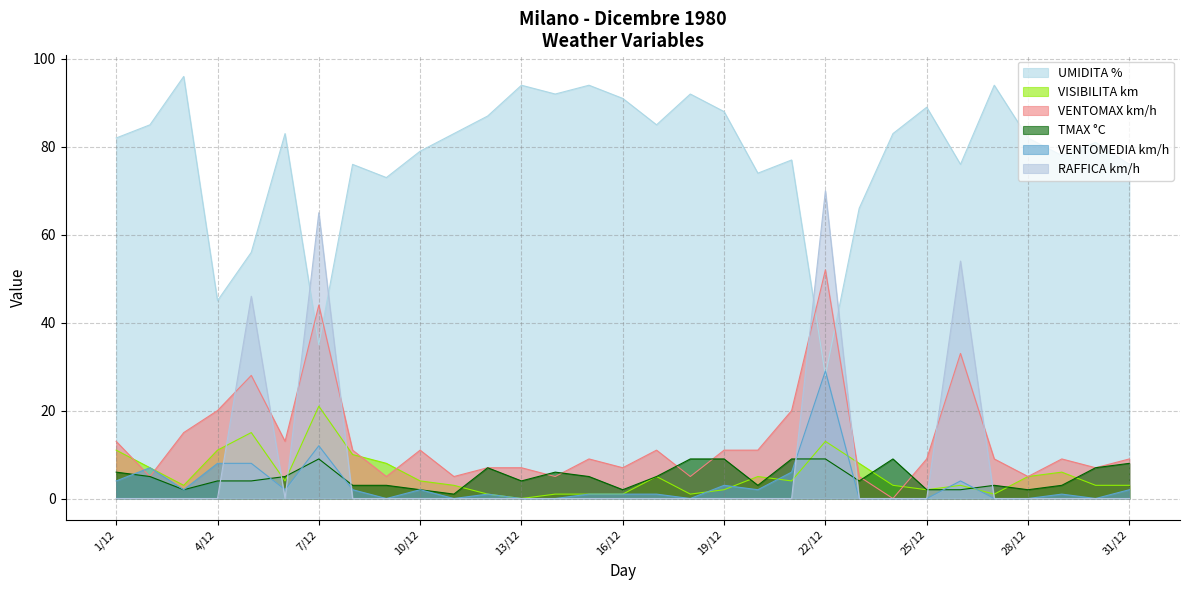

Which series has the widest spread of values?

RAFFICA km/h